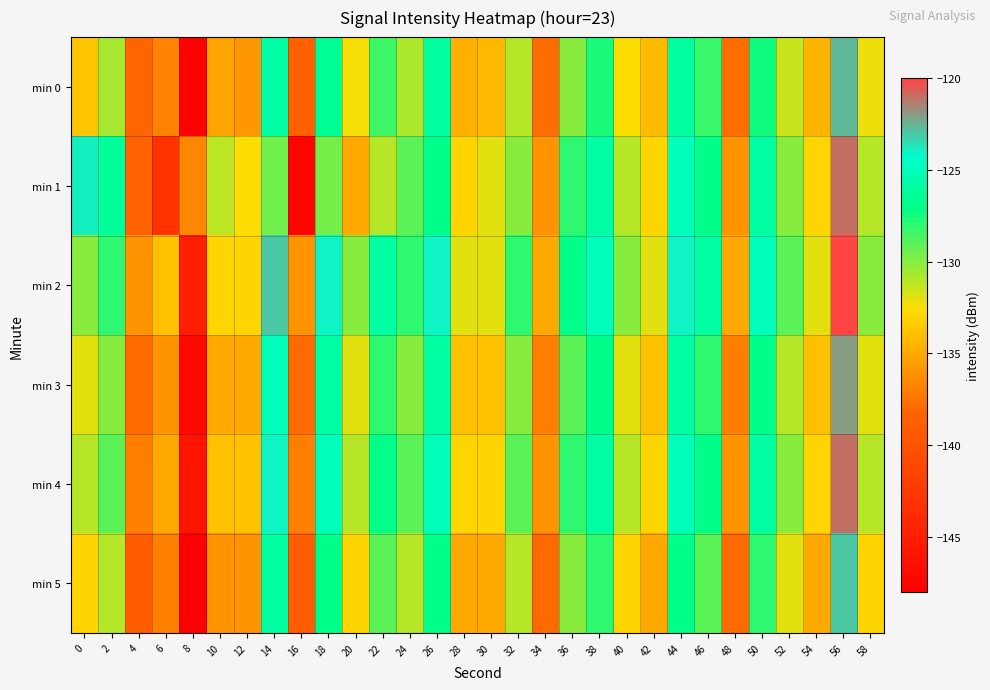

Between 28 and 36, which series saw the biggest shift?

min 1